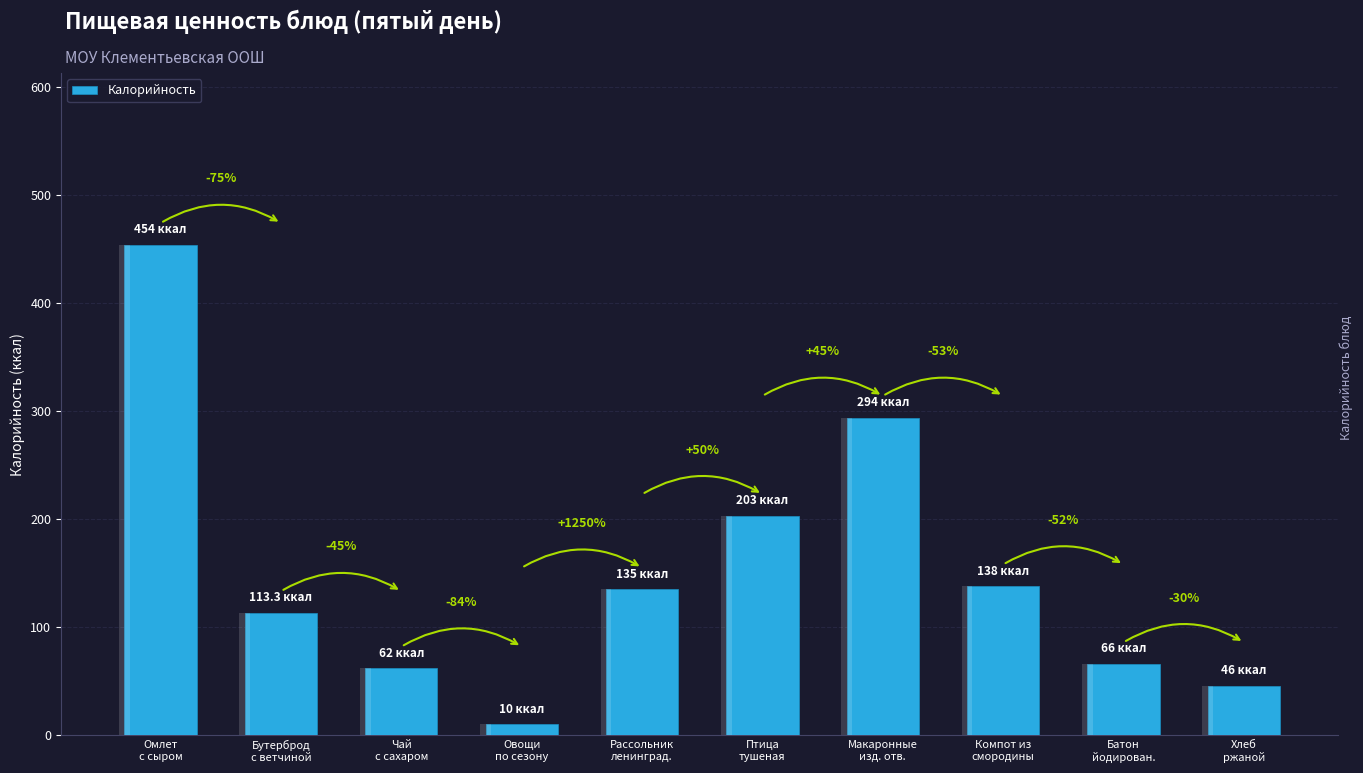

Which has a higher value, Компот из
смородины or Овощи
по сезону?

Компот из
смородины